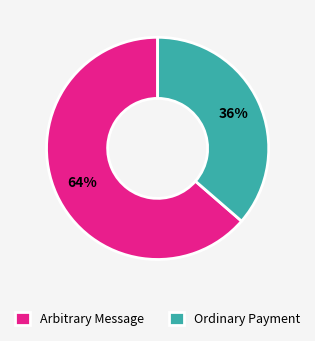

To the nearest percent, what portion does Ordinary Payment represent?

36%